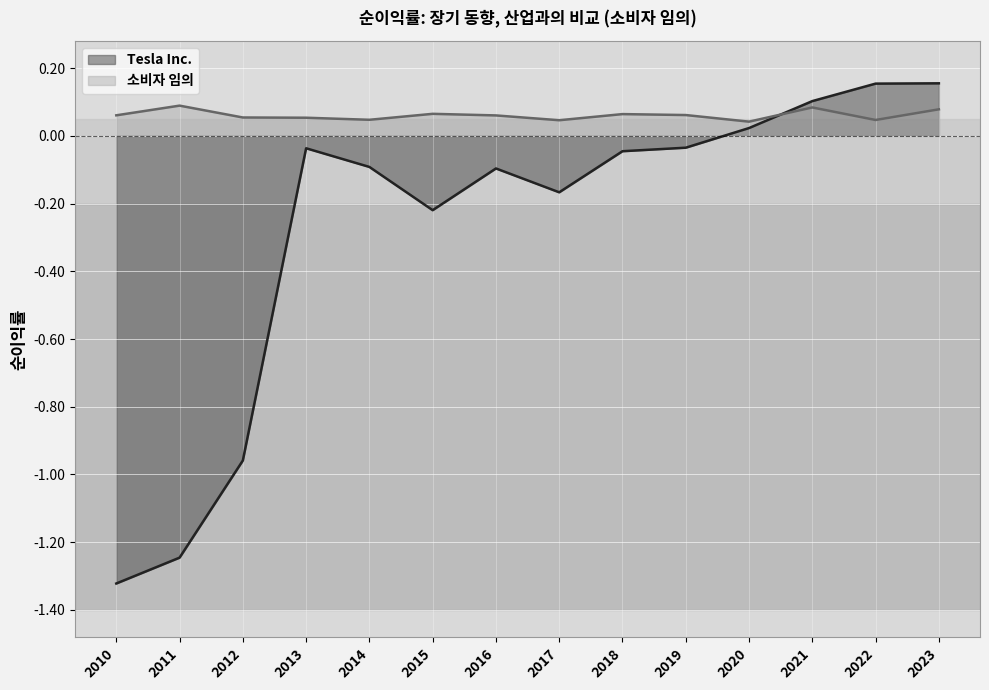

Which series has the largest range (max minus min)?

Tesla Inc.